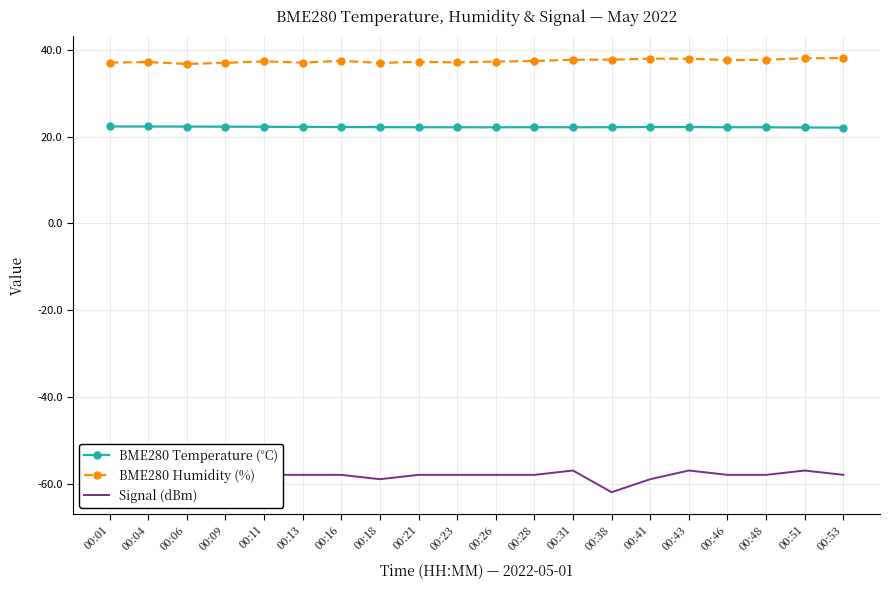

What is the total value across all series at 00:23?

1.2